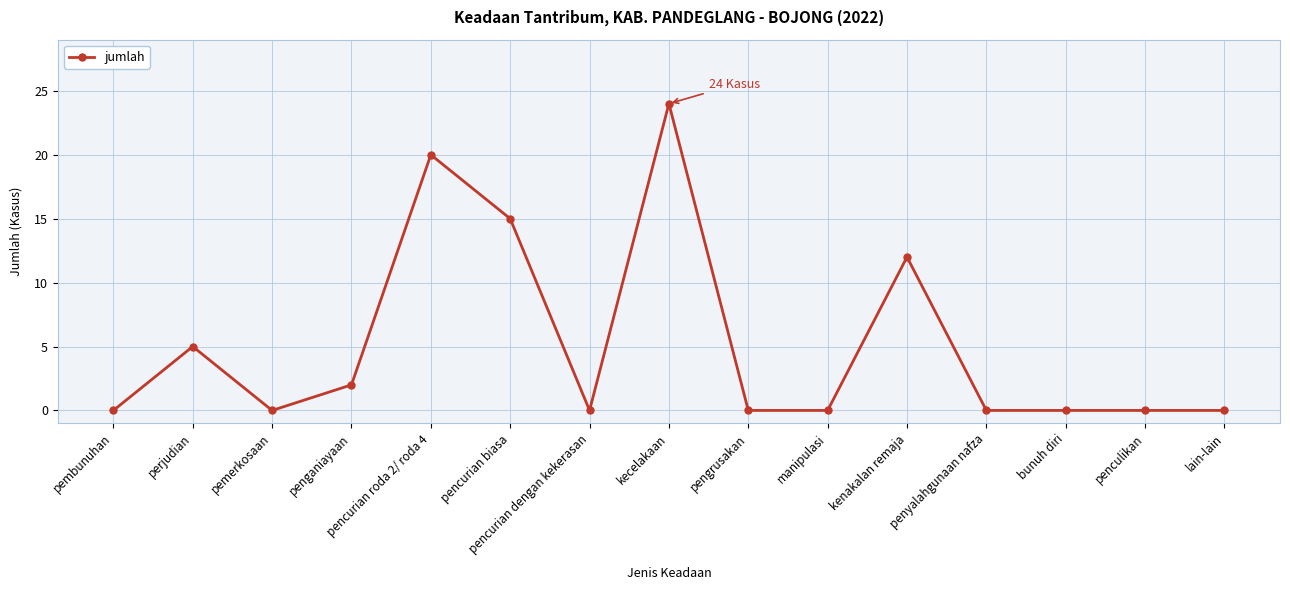

How many lines are shown in the chart?

1